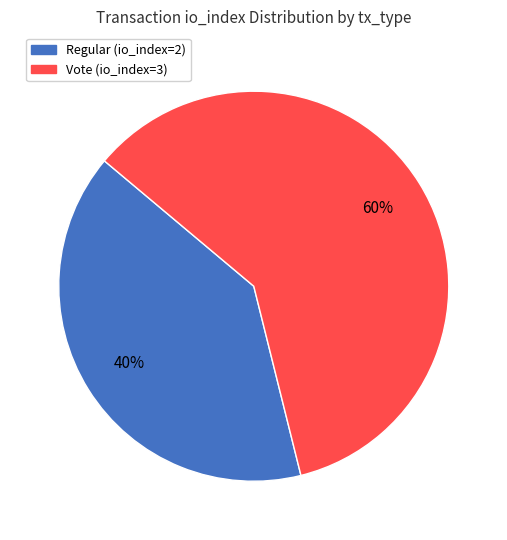

Is there any slice that represents more than half of the pie?

Yes